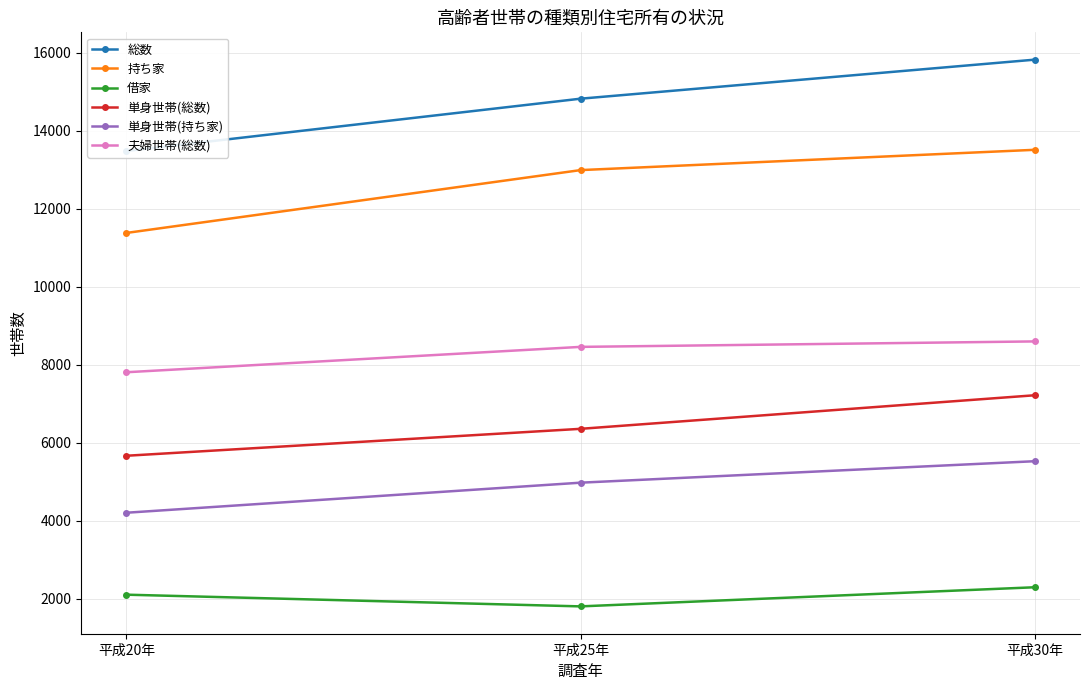

At which label is 単身世帯(持ち家) closest to 4870?

平成25年